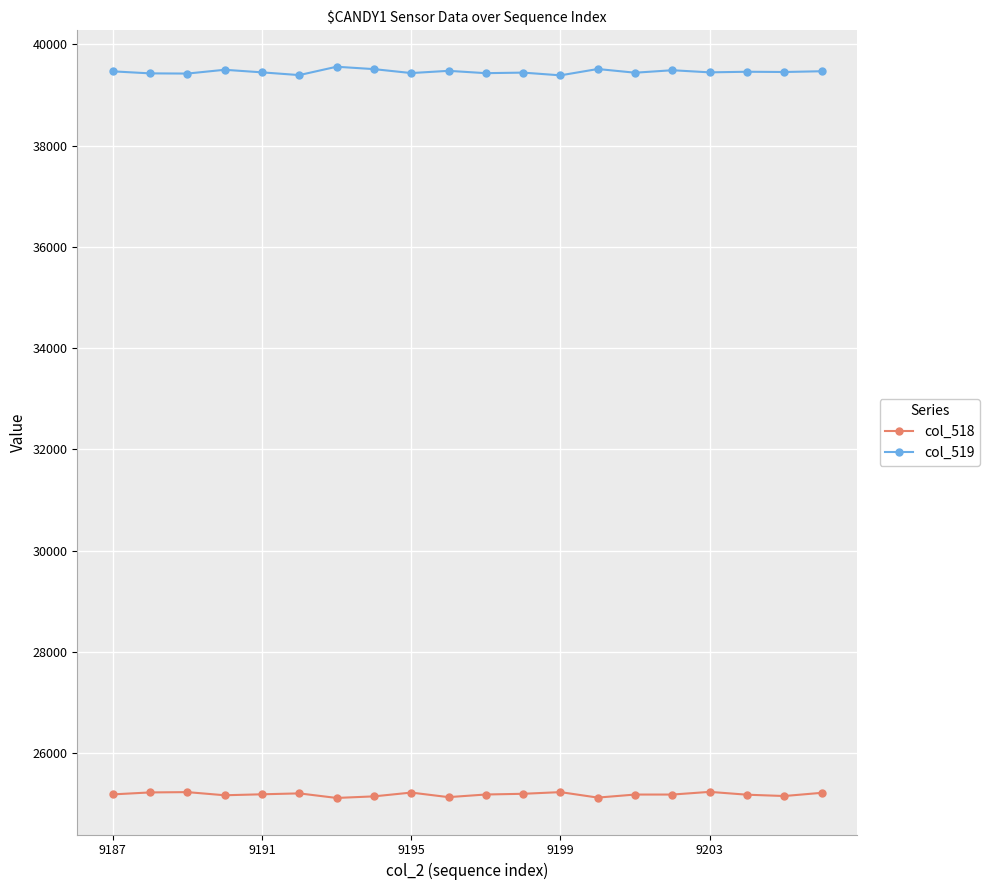

What is the maximum value for col_518?

25232